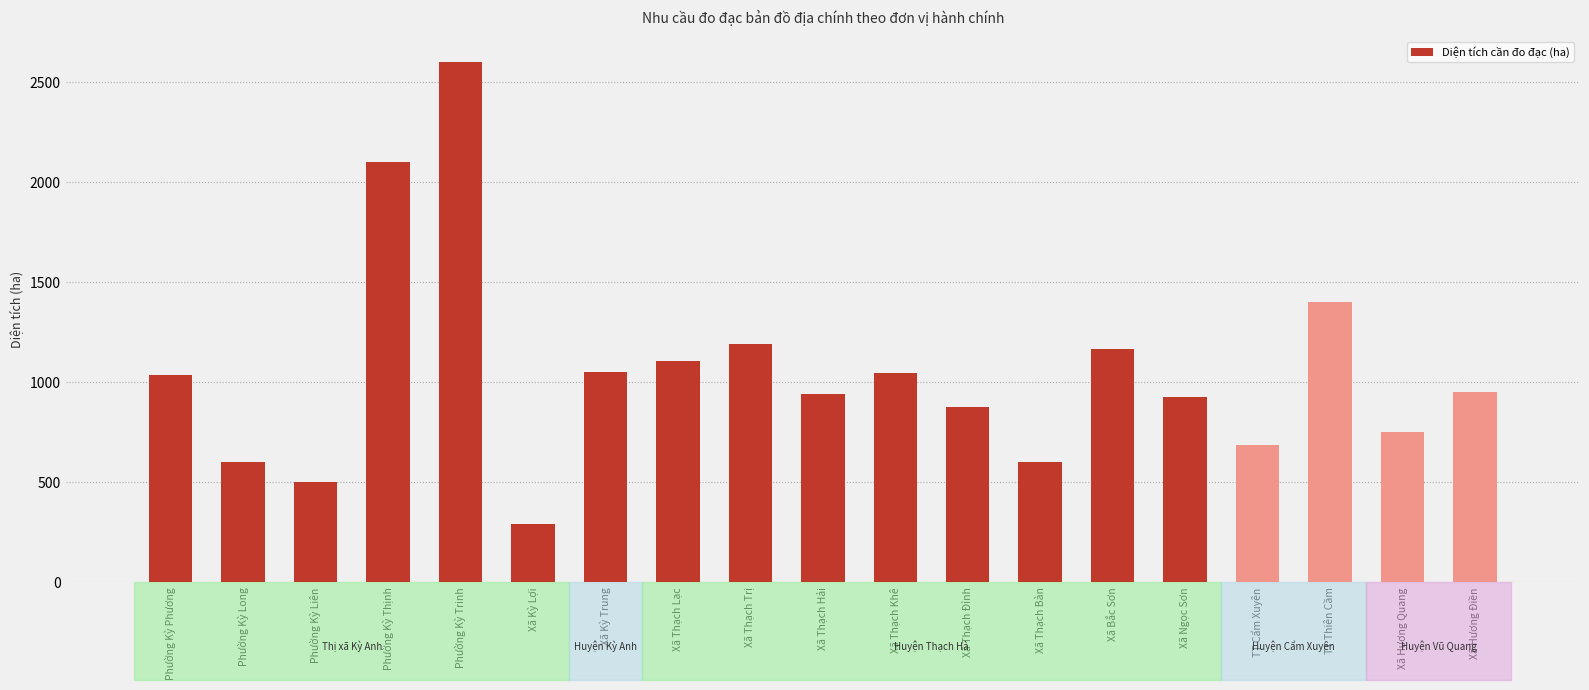

What is the approximate value at Phường Kỳ Phương, to the nearest 100?

1000